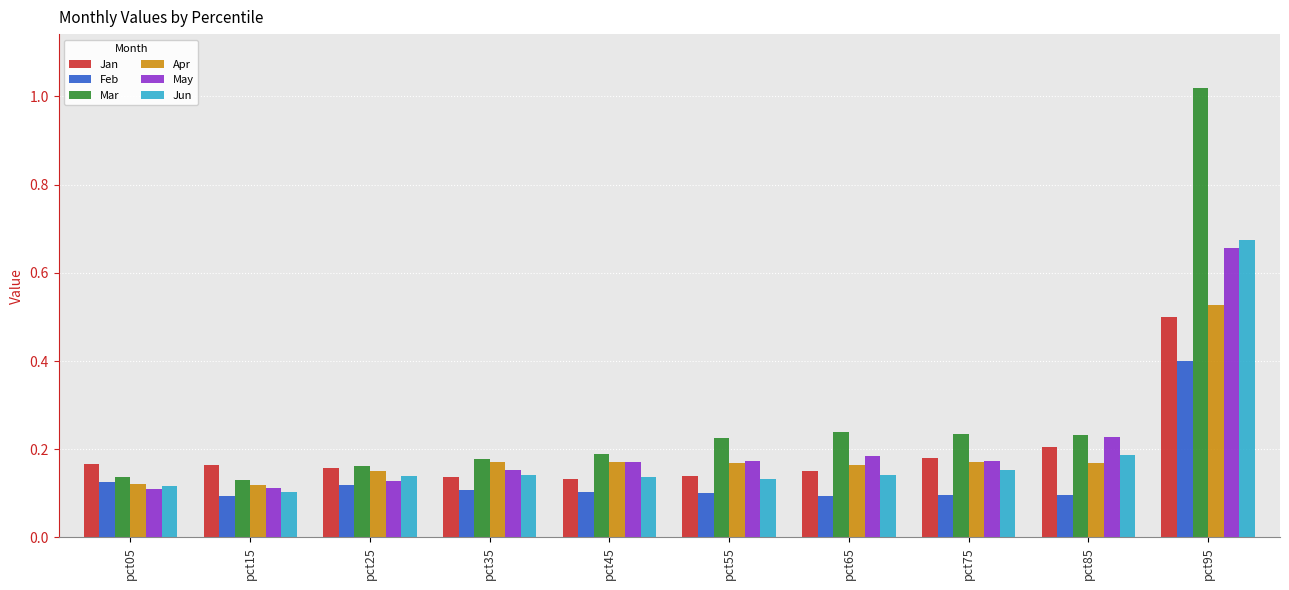

The Jun series shows 0.2 at pct95. True or false?

False